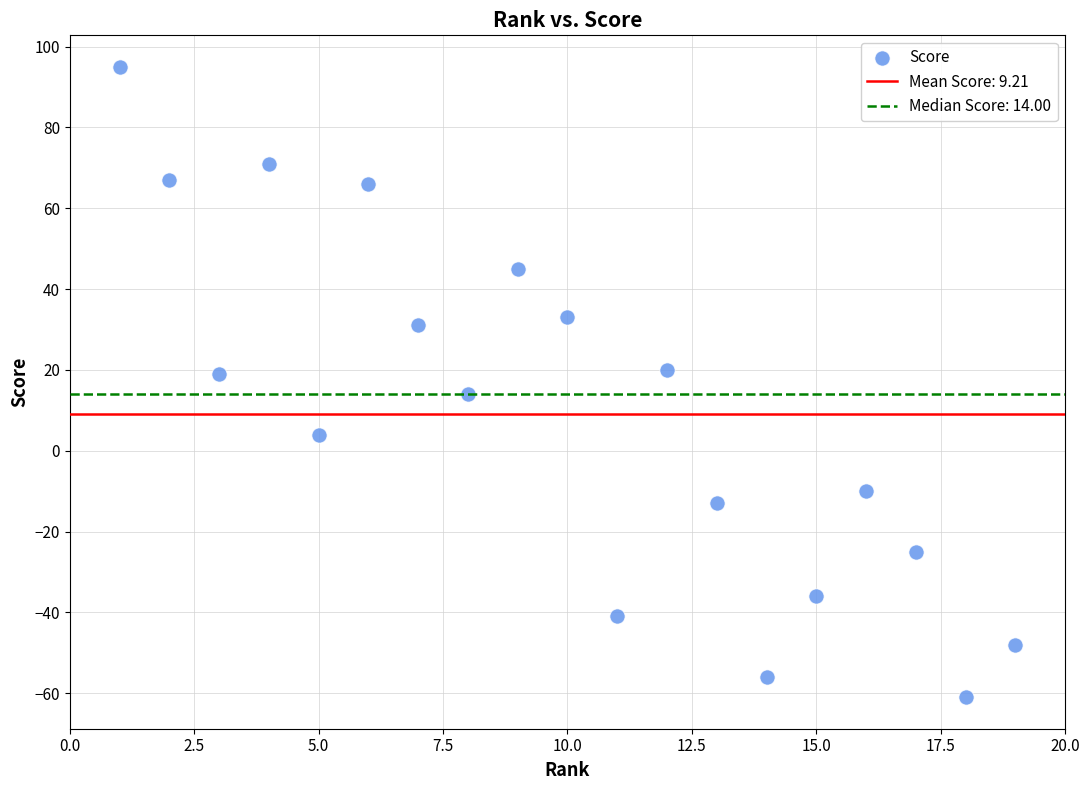

What is the range of Y values (max minus min)?

156